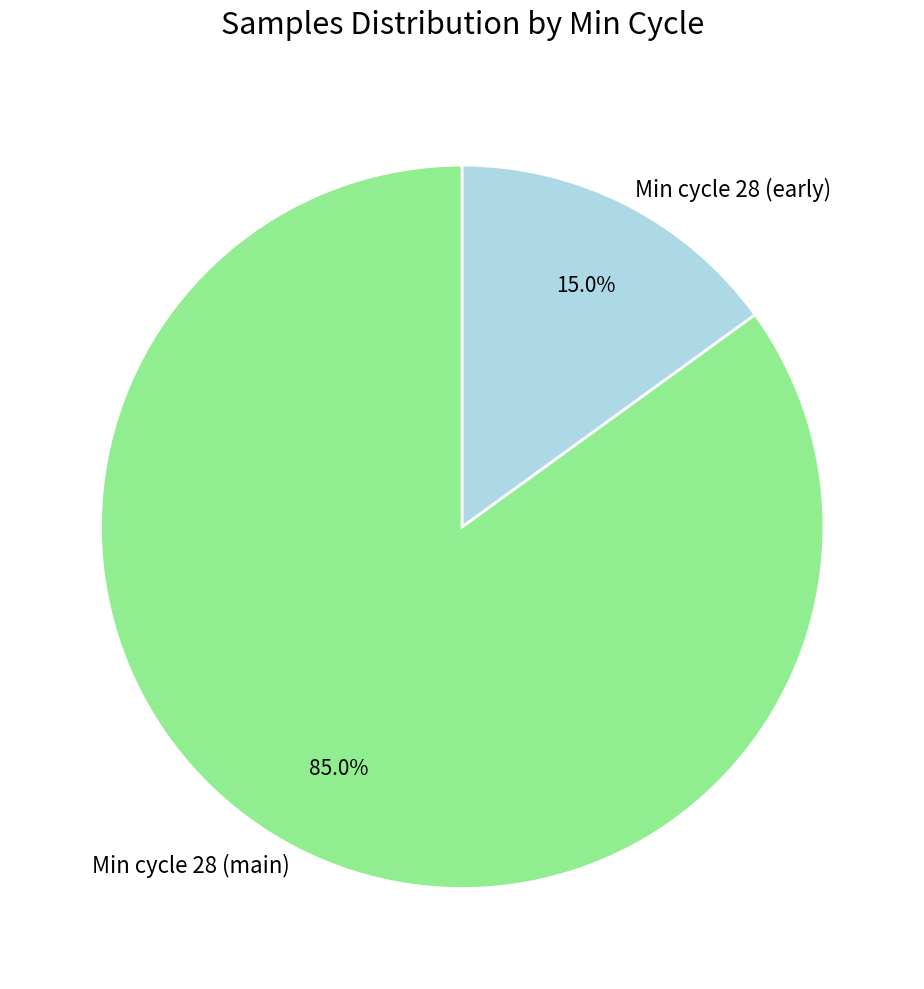

Combined, do Min cycle 28 (main) and Min cycle 28 (early) account for over 50%?

Yes